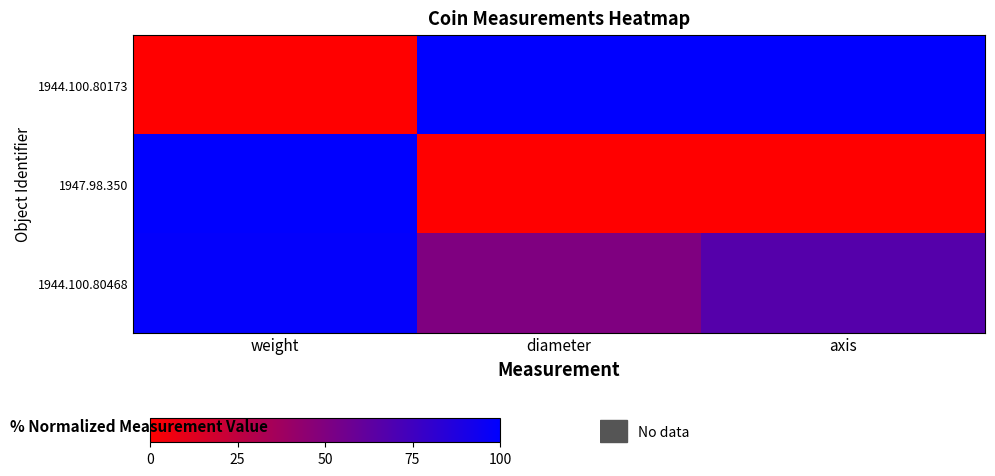

Reading left to right, extract all data points from this chart.

1944.100.80173: weight=0.0	diameter=100.0	axis=100.0
1947.98.350: weight=100.0	diameter=0.0	axis=0.0
1944.100.80468: weight=98.6	diameter=50.0	axis=66.7